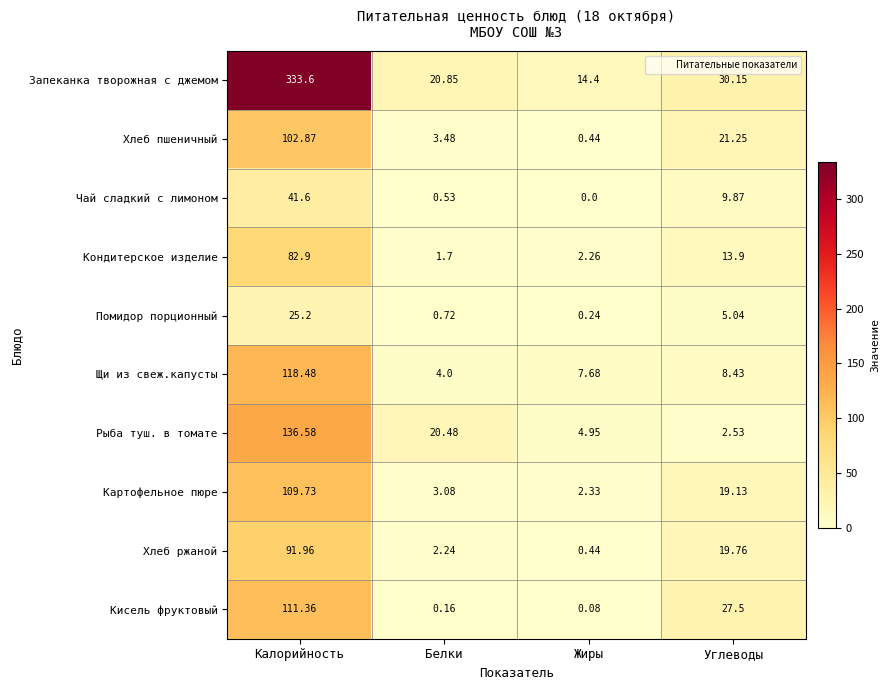

At which label is Хлеб пшеничный closest to 51?

Углеводы